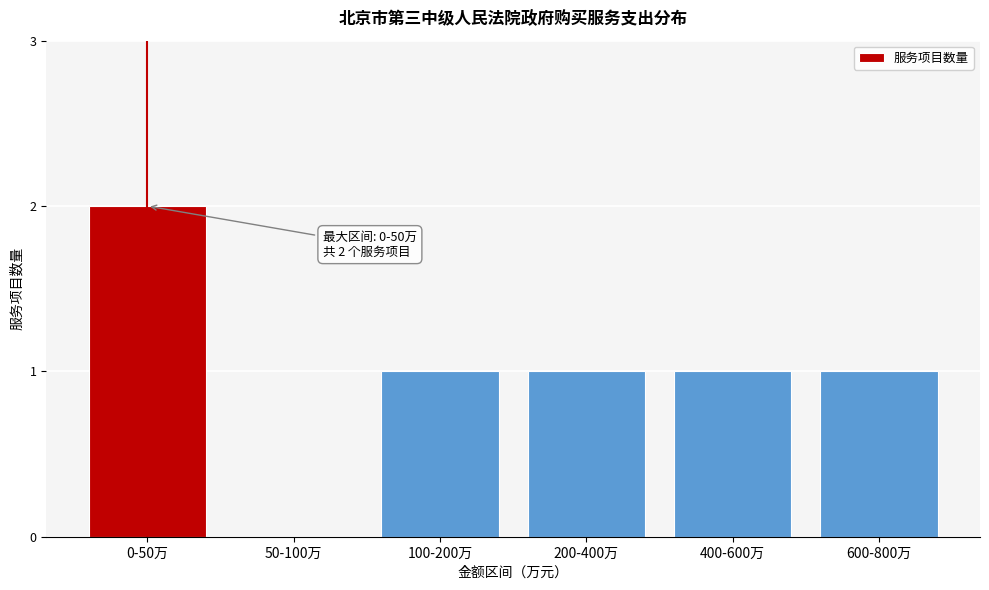

Reading right to left, list all the values displayed in this chart.

600-800万=1	400-600万=1	200-400万=1	100-200万=1	50-100万=0	0-50万=2